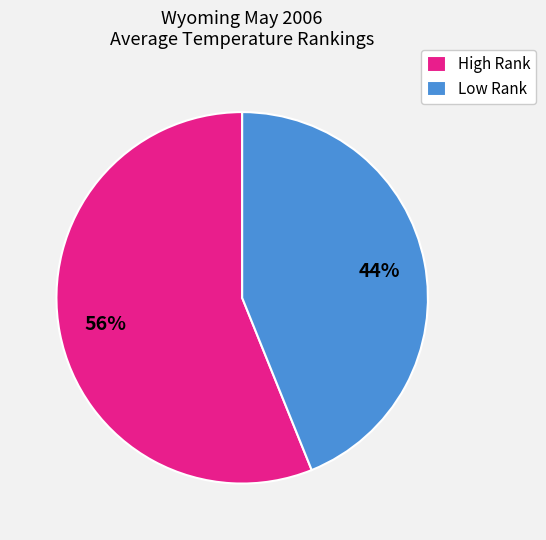

Approximately how many times larger is the value at Low Rank compared to High Rank?

0.8